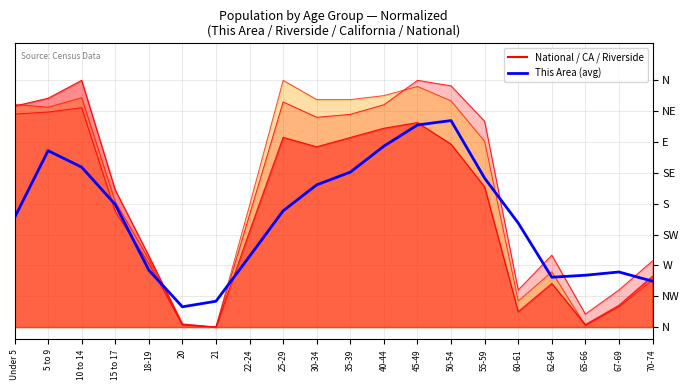

Is it true that the value at 60-61 is 0.4?

True